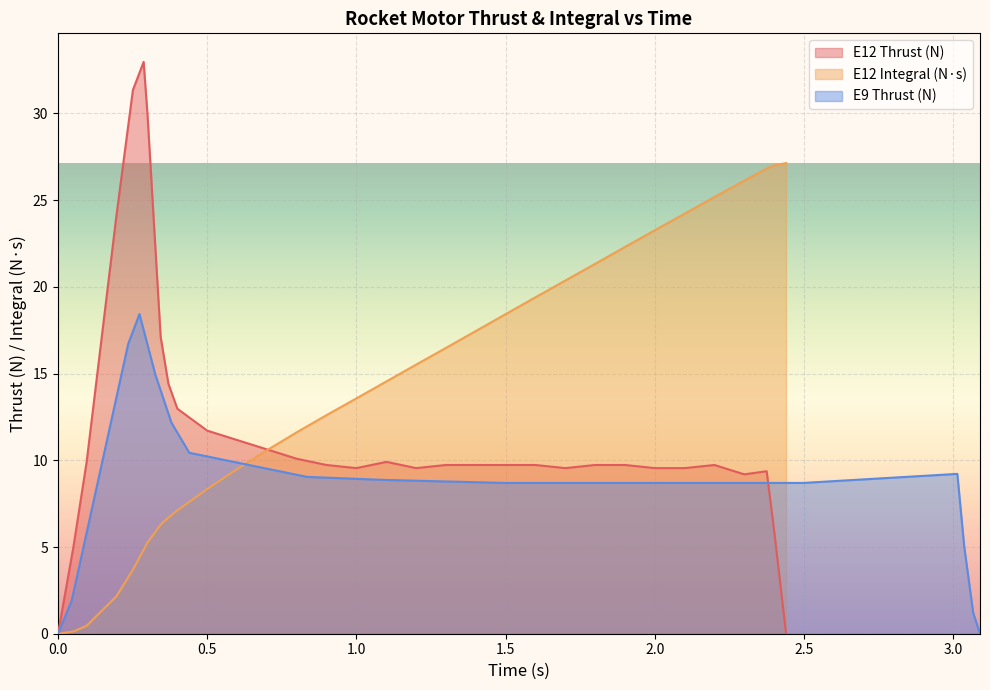

True or false: E12 Integral (N·s) has a value of 8.7 at 1.0.

False